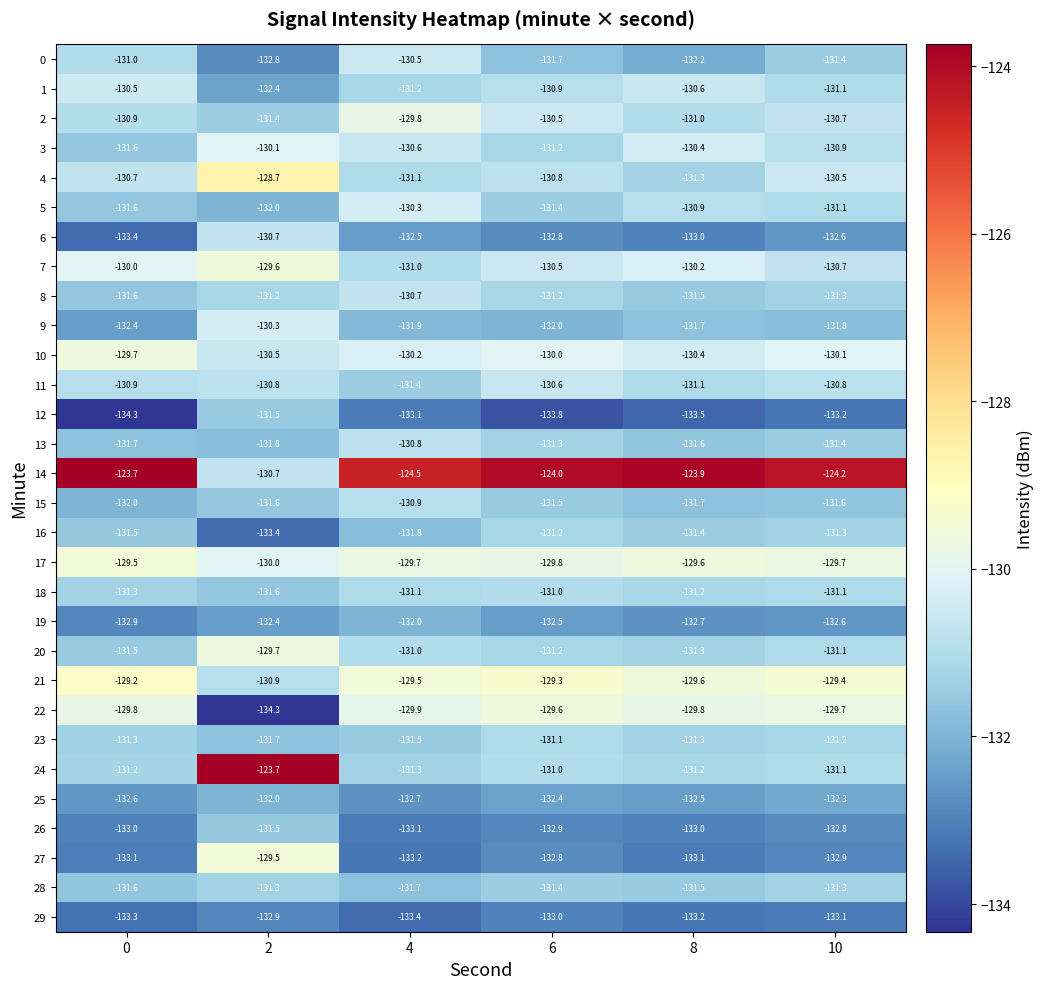

Count the number of data series in this chart.

30